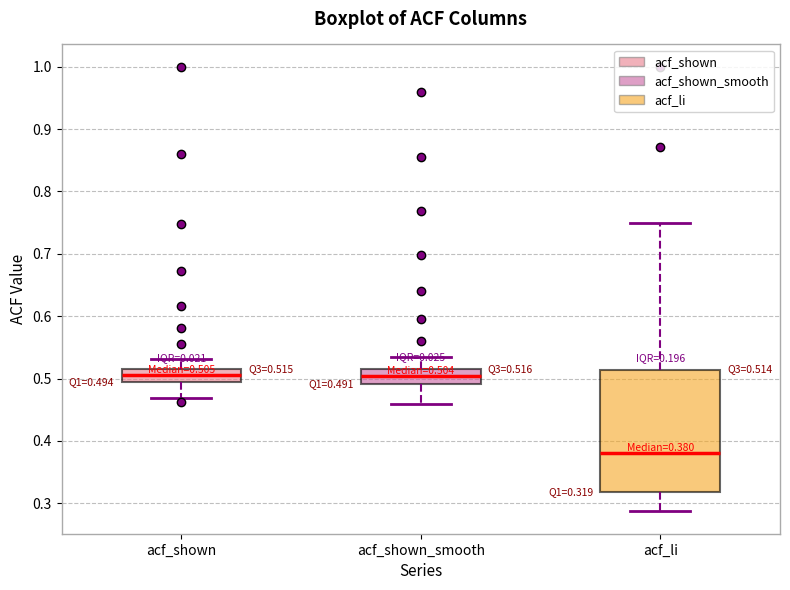

Which box is the tallest, from its lower edge to its upper edge?

acf_li